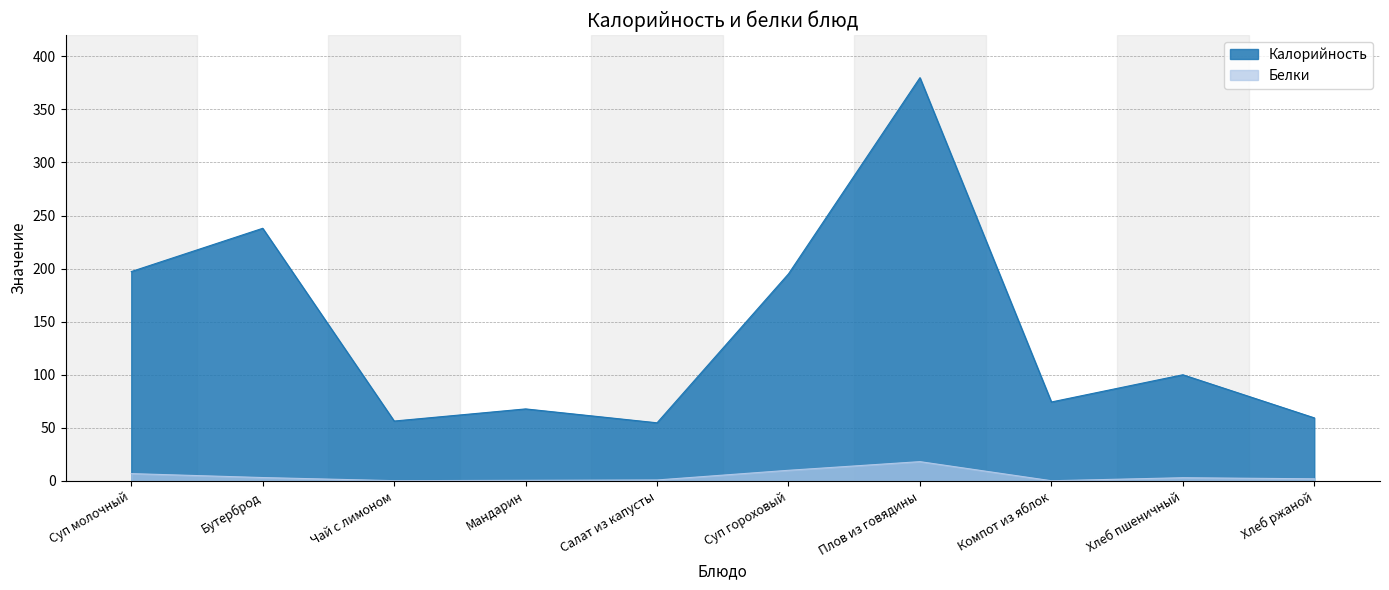

How many lines are shown in the chart?

2